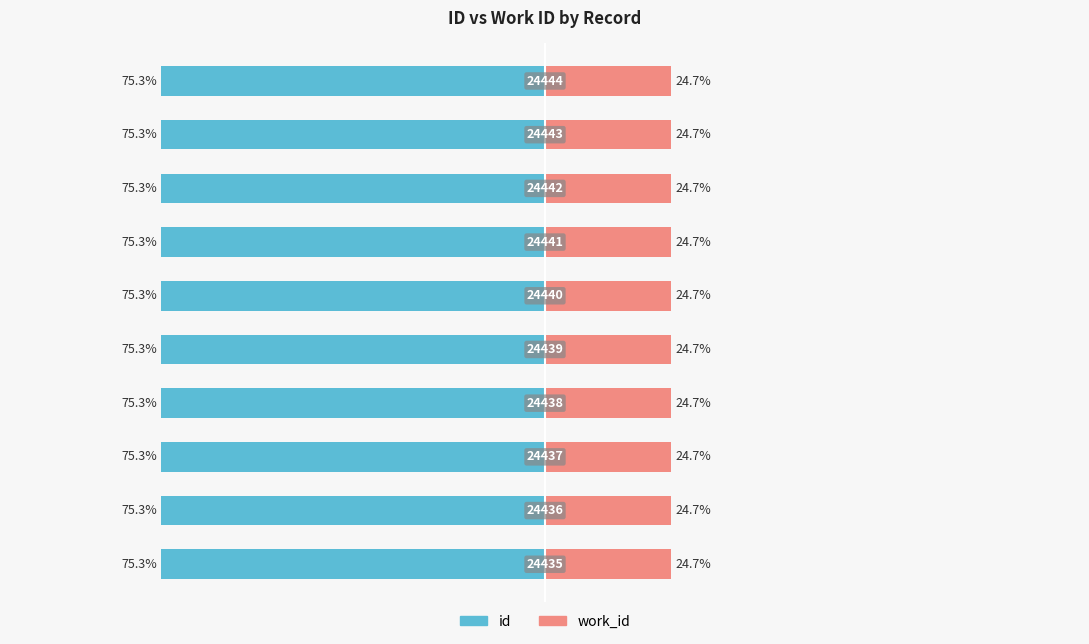

What is the value of the work_id bar at the 4th from the left?

24.7